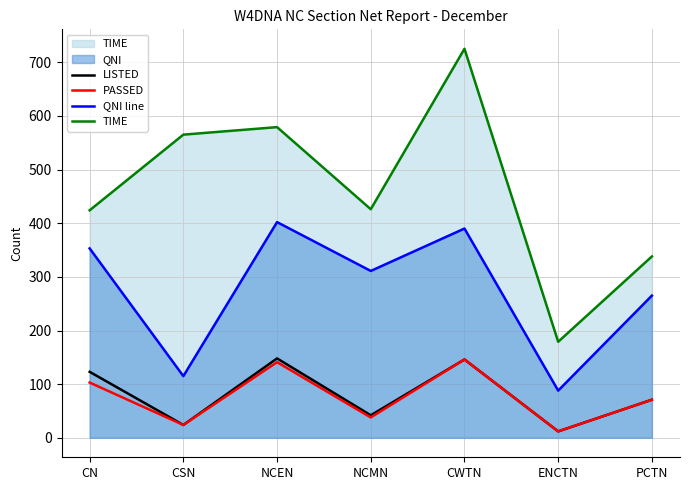

Reading left to right, transcribe all the data shown in this chart.

LISTED: 123	24	148	42	146	12	71
PASSED: 103	24	141	38	146	12	71
QNI line: 353	115	402	311	390	88	265
TIME: 424	565	579	426	725	179	338